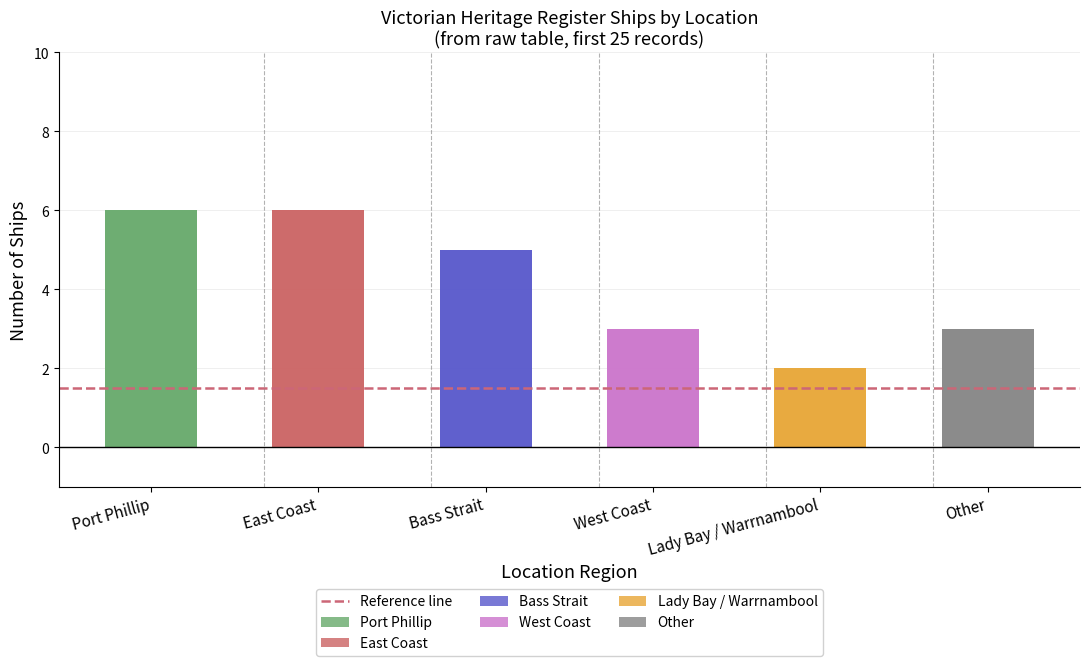

Which has a higher value, Bass Strait or Port Phillip?

Port Phillip